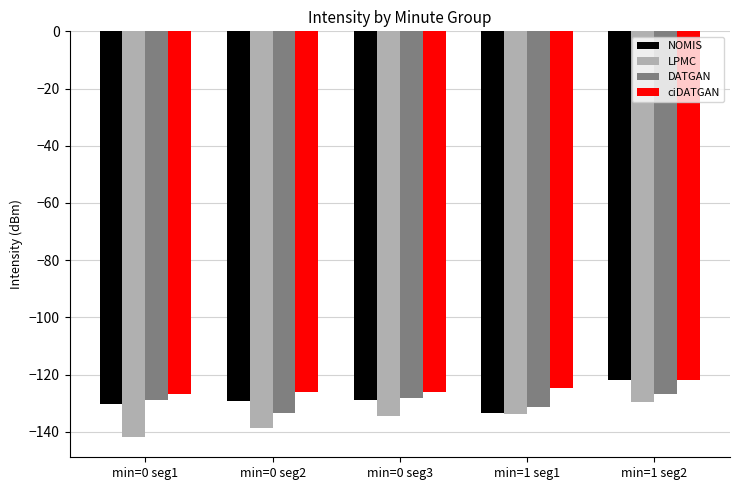

How many bars are there in total?

20